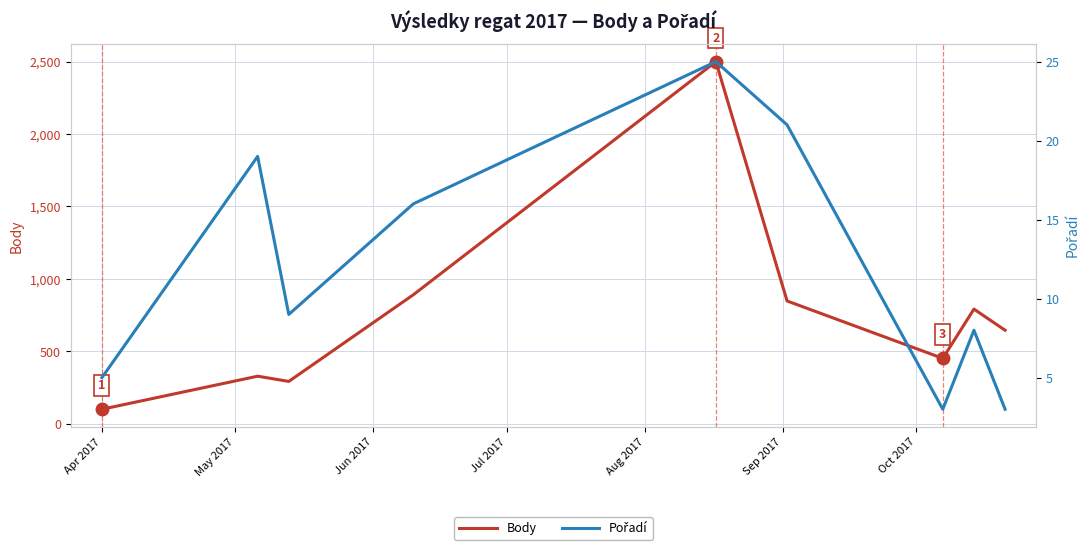

List the series in order of their overall mean, highest first.

Body, Pořadí